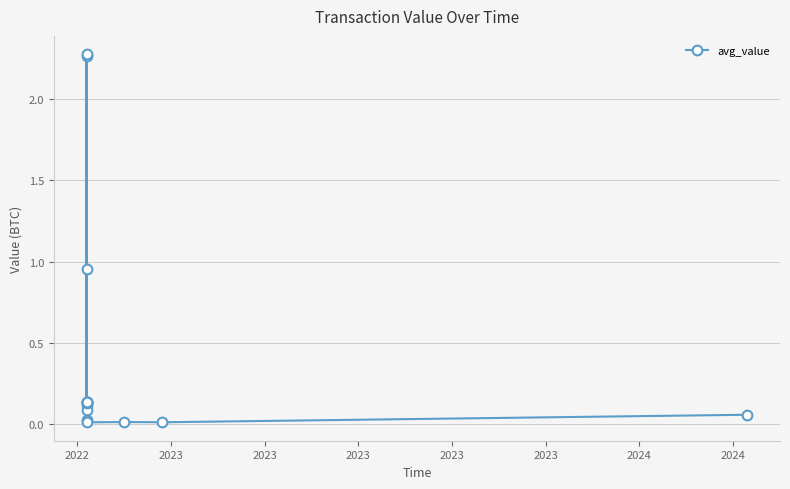

Reading left to right, extract all data points from this chart.

0.1	0.1	0.1	0.1	0.1	2.3	0.1	0.1	2.3	1.0	0.0	0.0	0.0	0.0	0.1